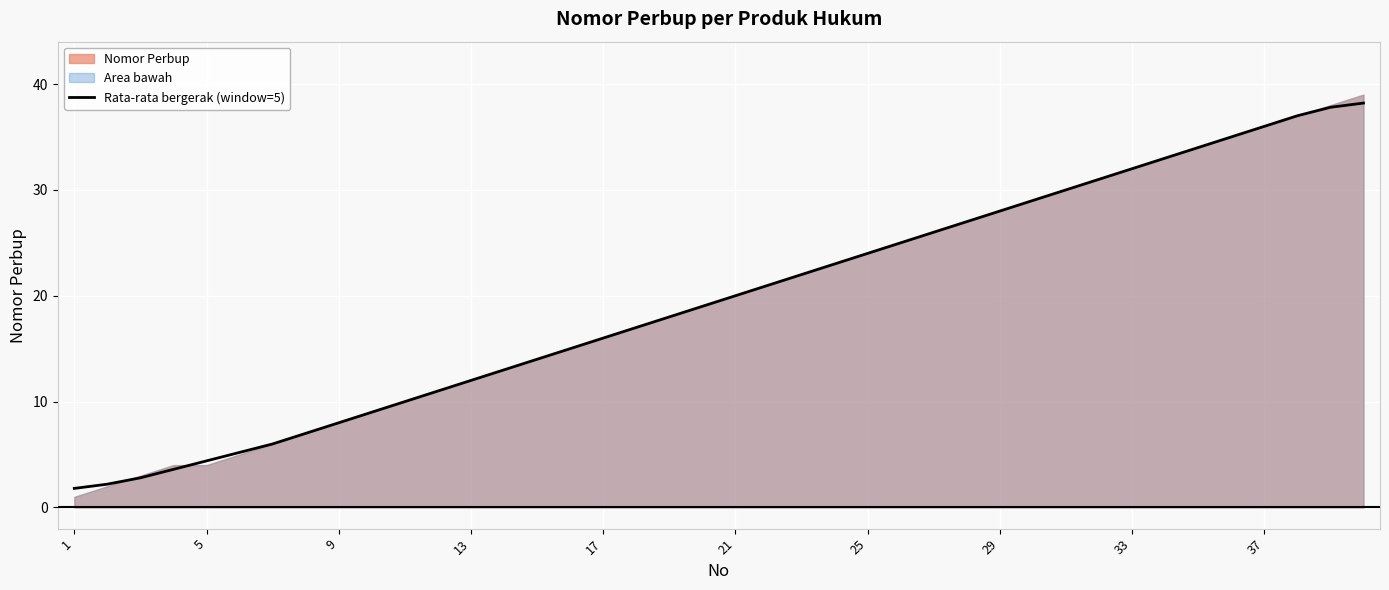

What is the label of the 15th point from the right?

25